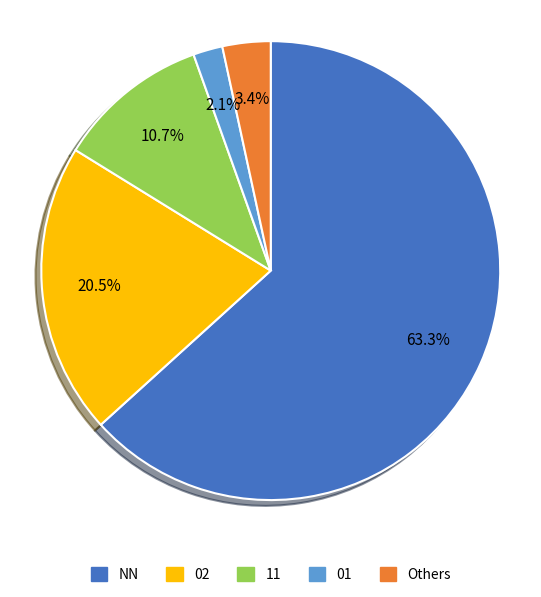

To the nearest percent, what is the difference between the largest and smallest slice percentages?

61%